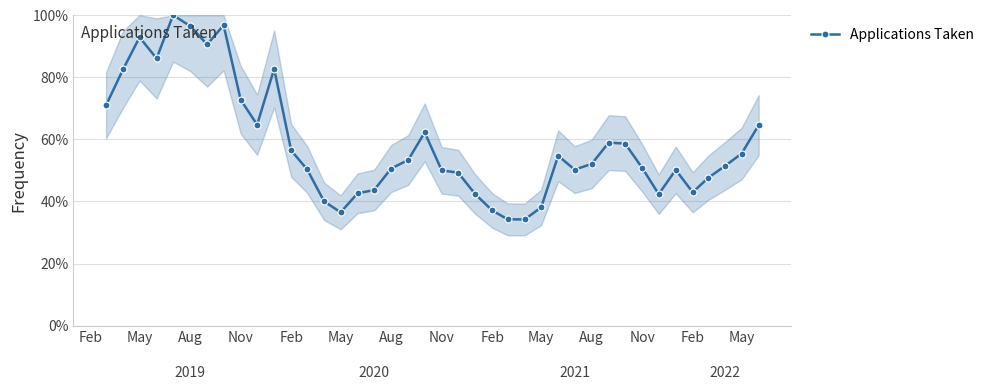

Does the chart have visible grid lines?

Yes